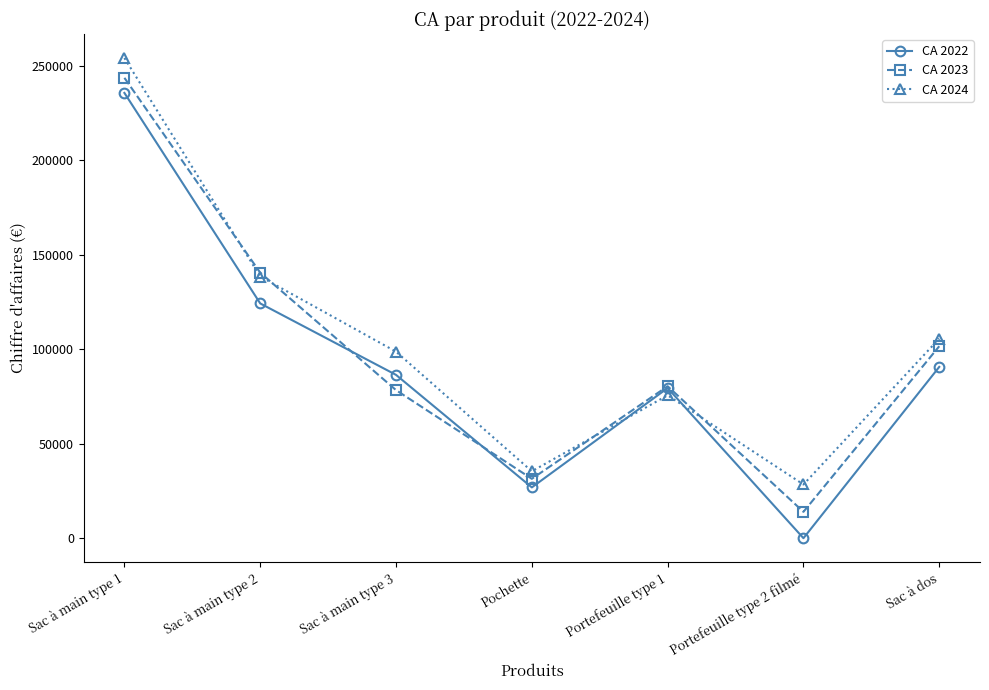

Between which two adjacent categories do CA 2024 and CA 2022 first intersect?

Pochette and Portefeuille type 1